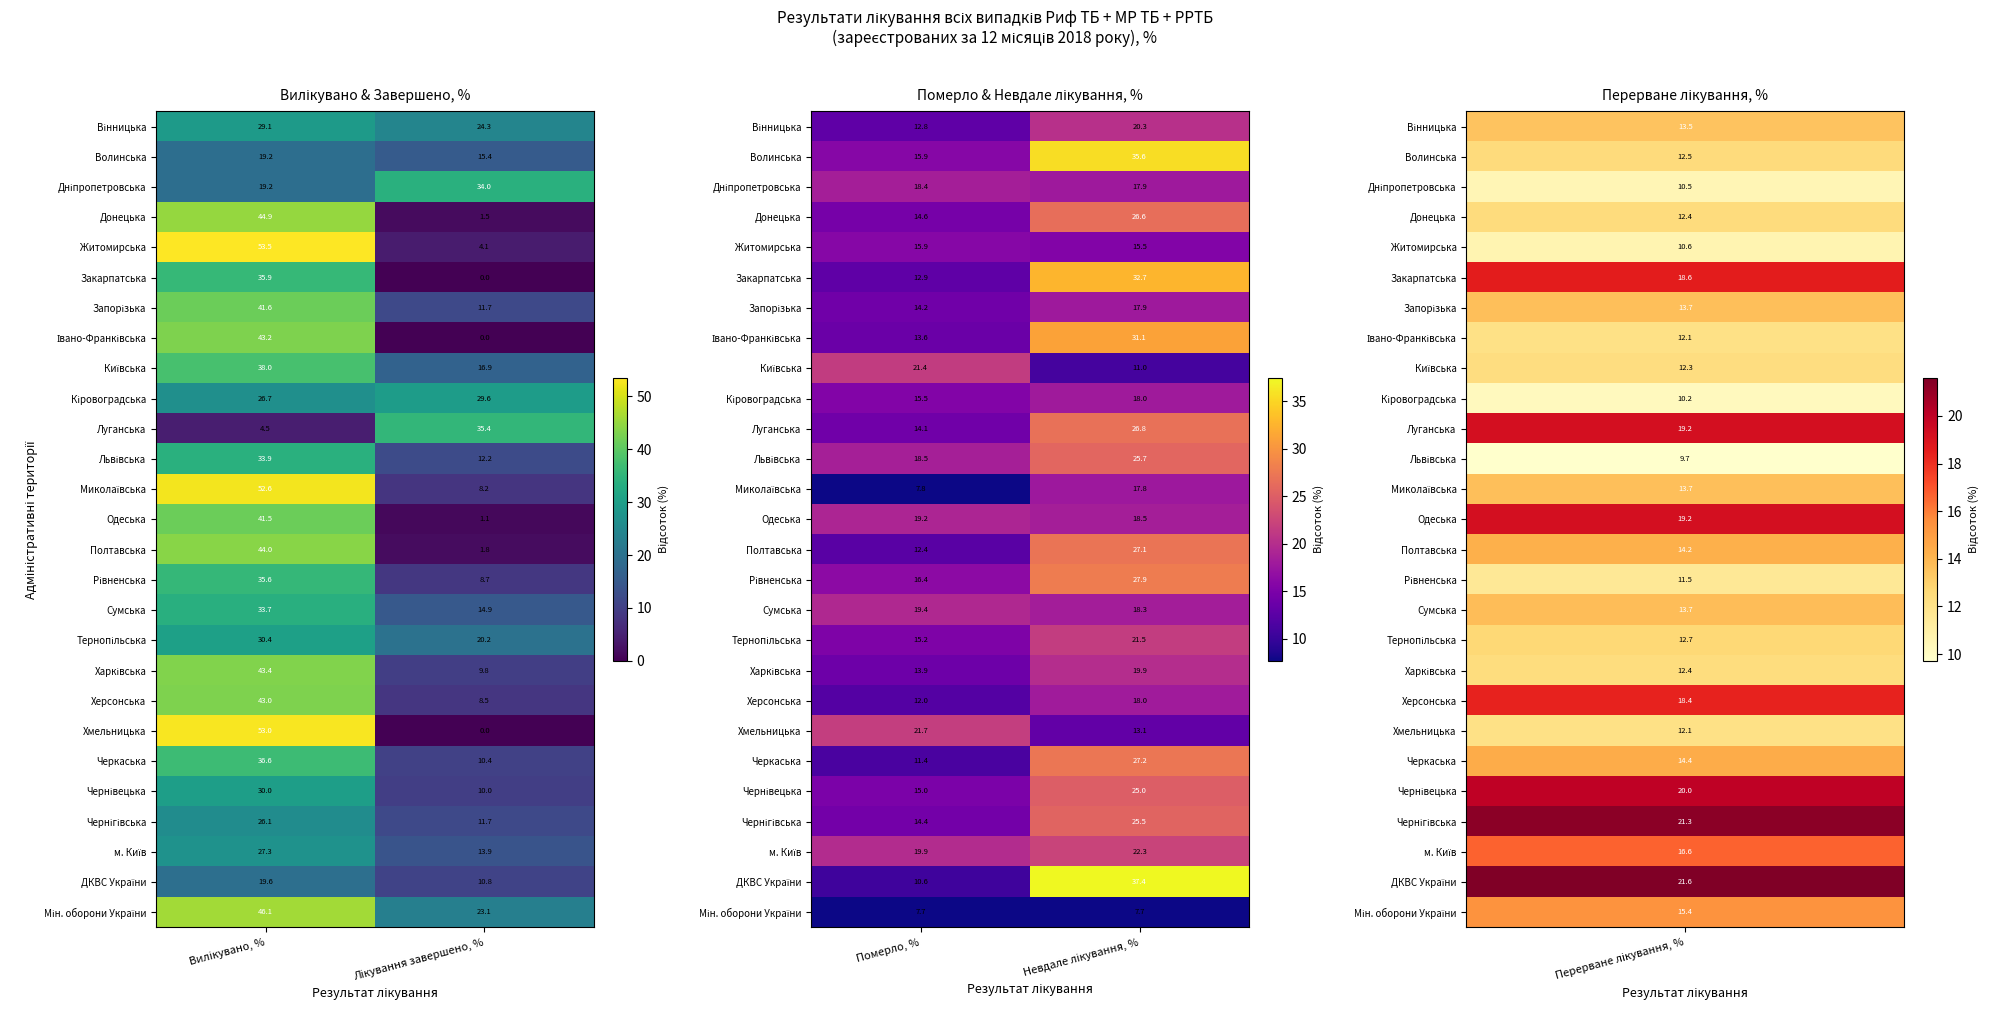

How many Житомирська values are between 15 and 16?

2